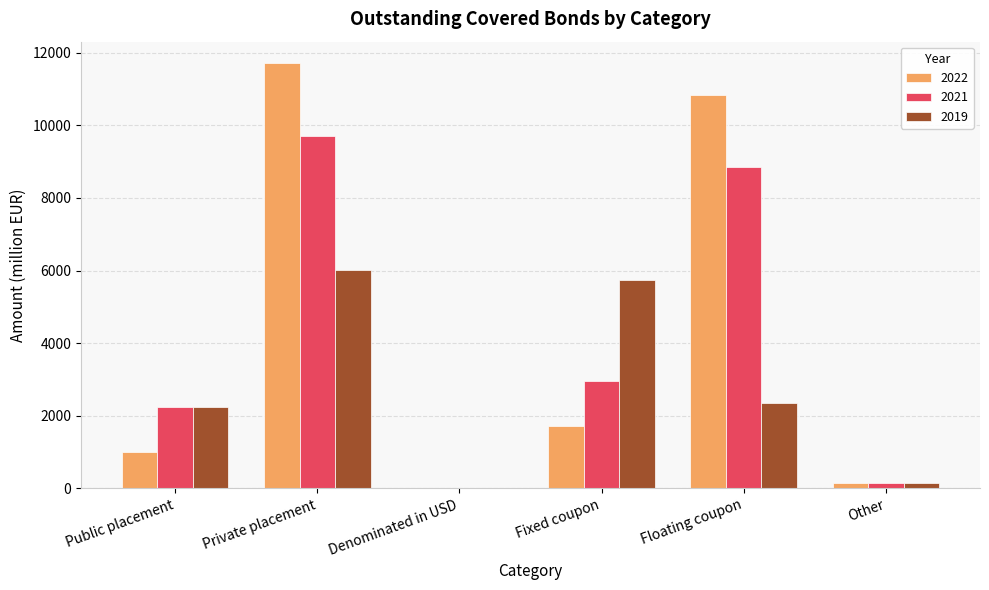

Which series has the largest total across all categories?

2022